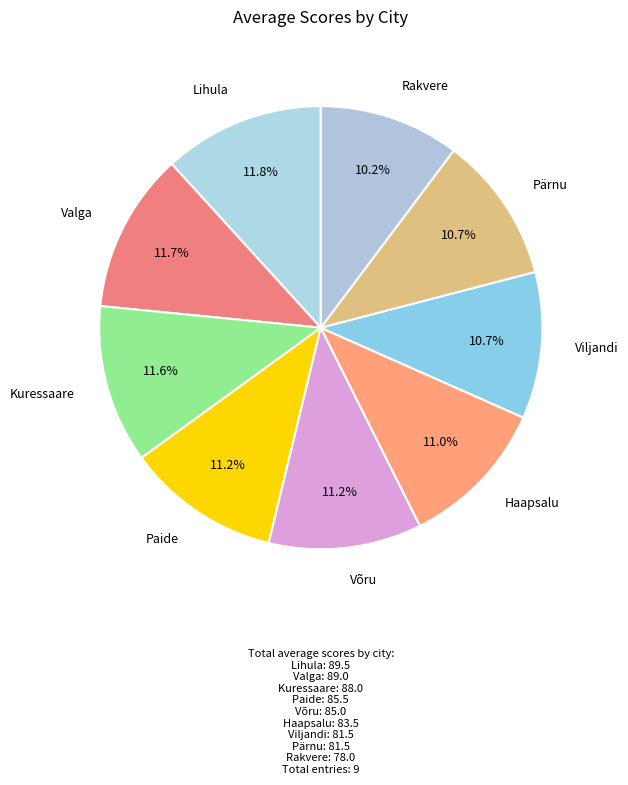

Count the number of slices in the pie.

9